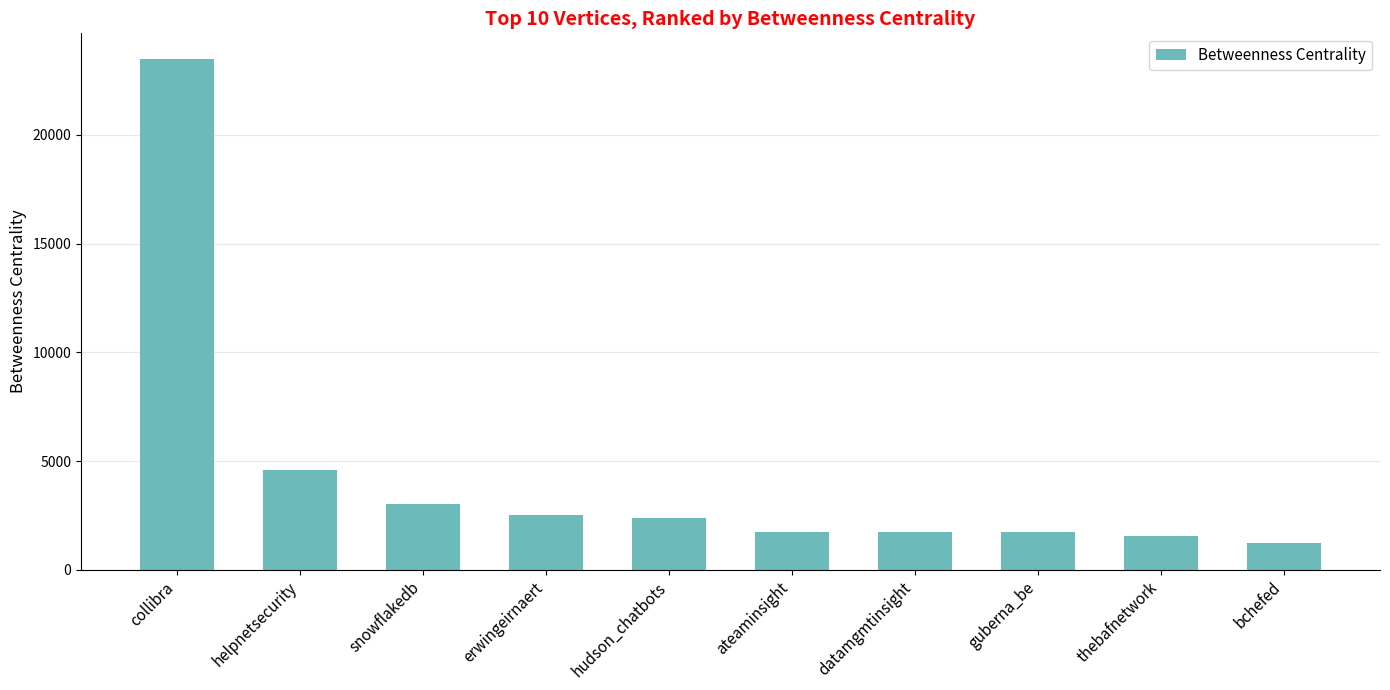

Are the bars grouped side by side (vs. stacked)?

No